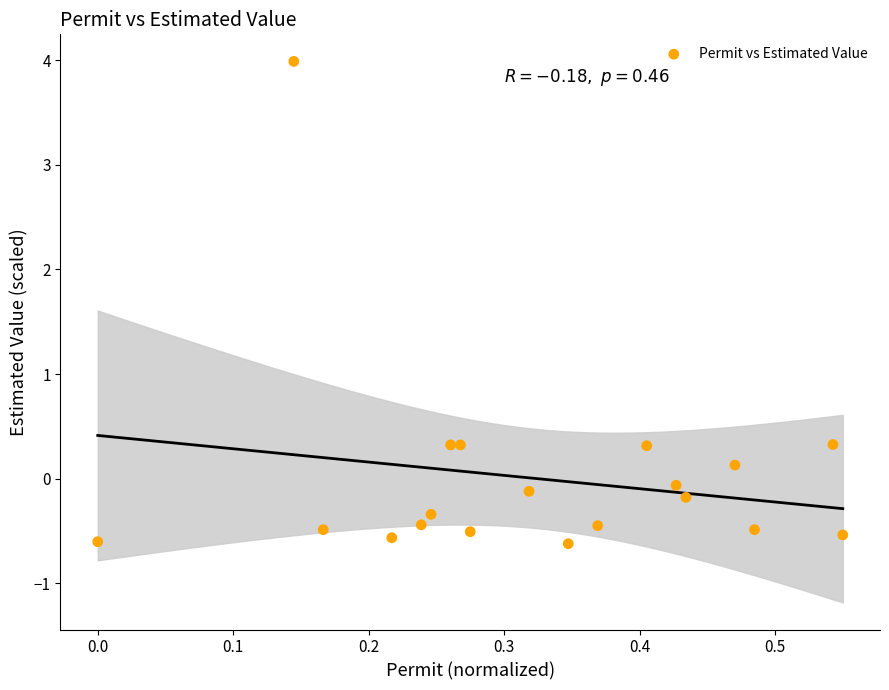

What is the range of X values (max minus min)?

0.6